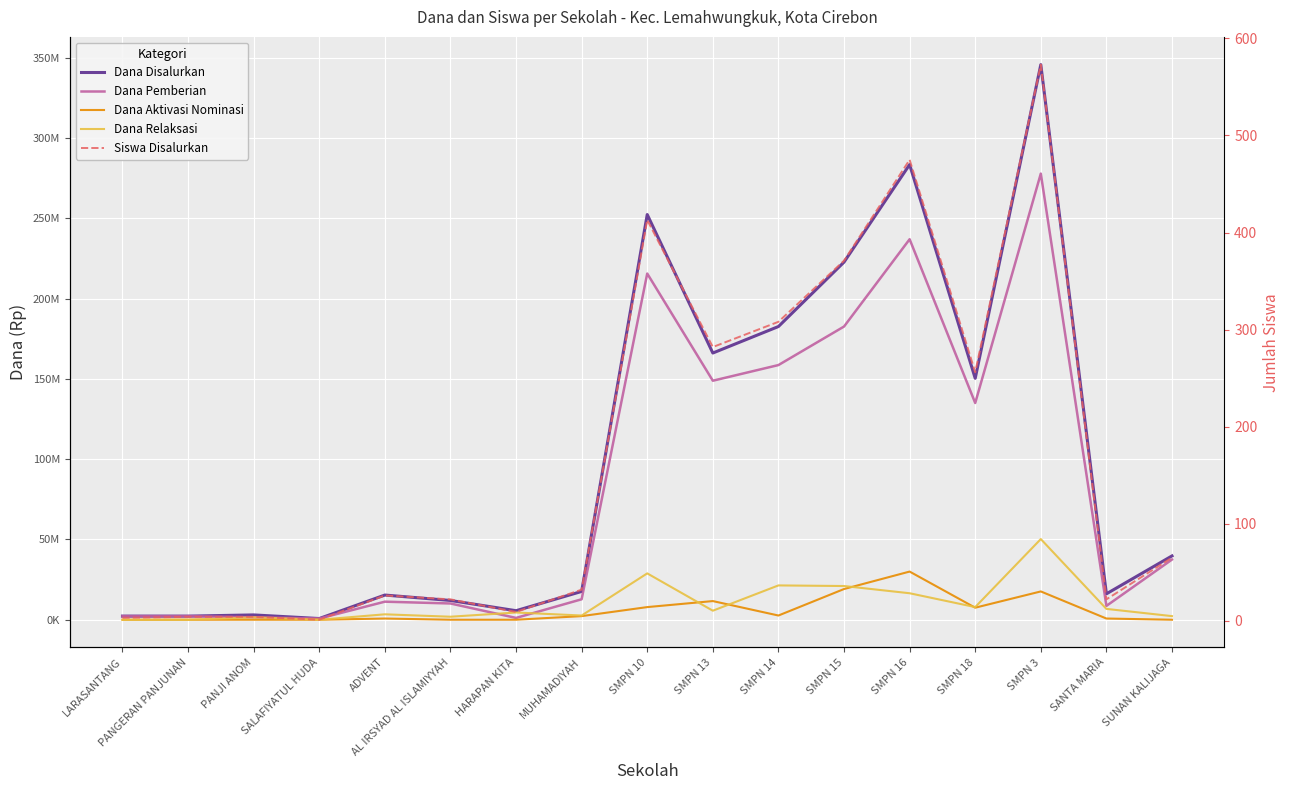

Between HARAPAN KITA and SMPN 18, which is larger?

SMPN 18